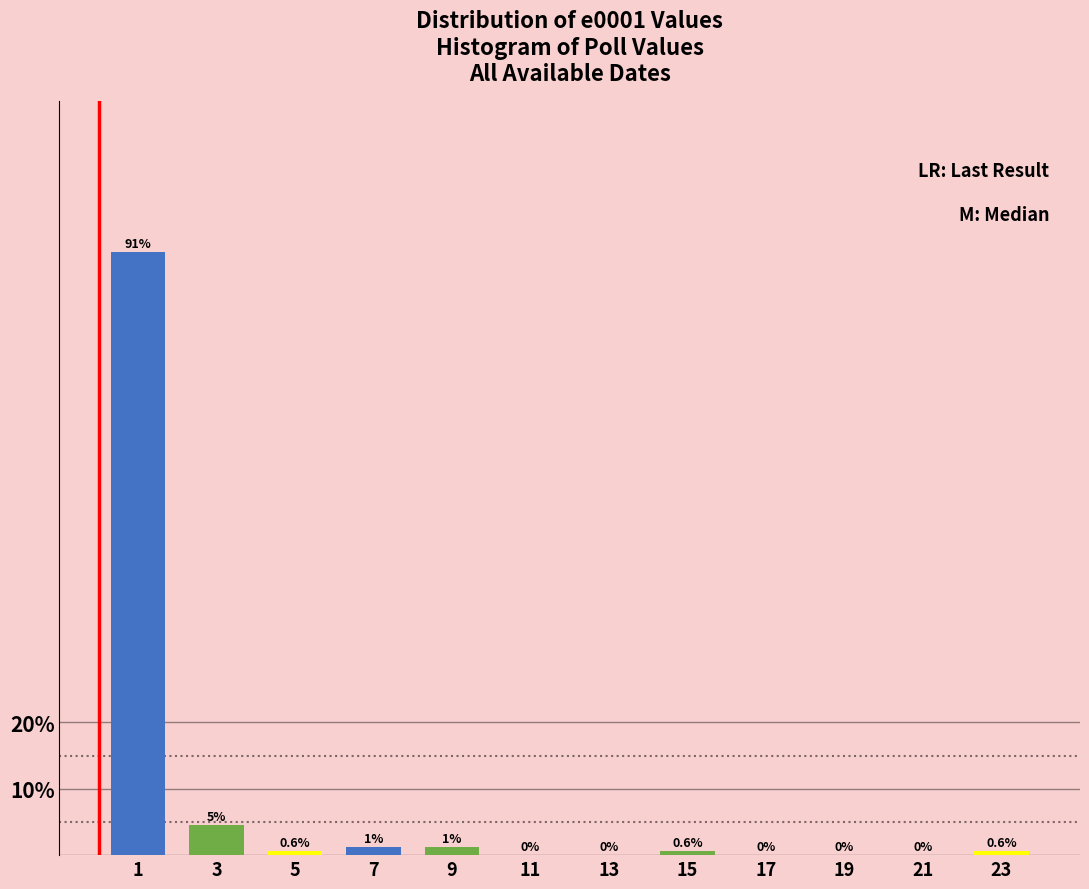

What is the maximum value shown in the chart?

90.9